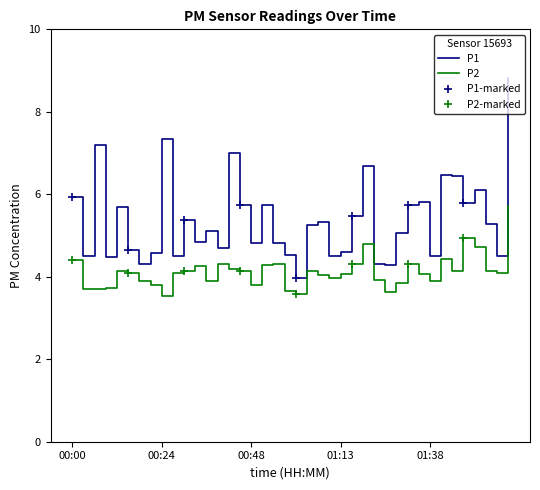

In P2, how many points are lower than both neighbors (excluding endpoints)?

9